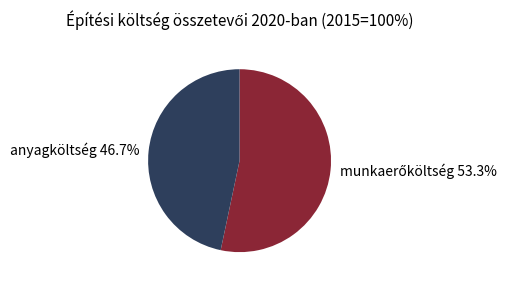

Does any single category account for the majority?

Yes